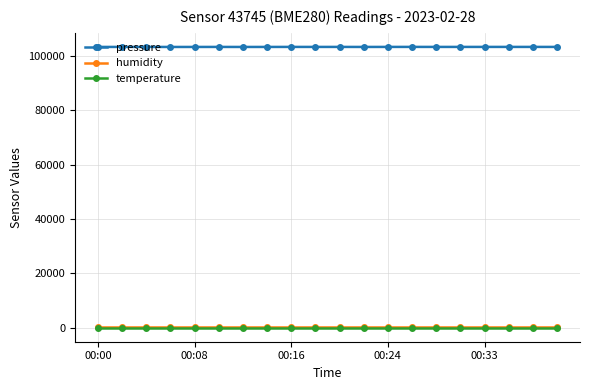

Which series has the widest spread of values?

pressure